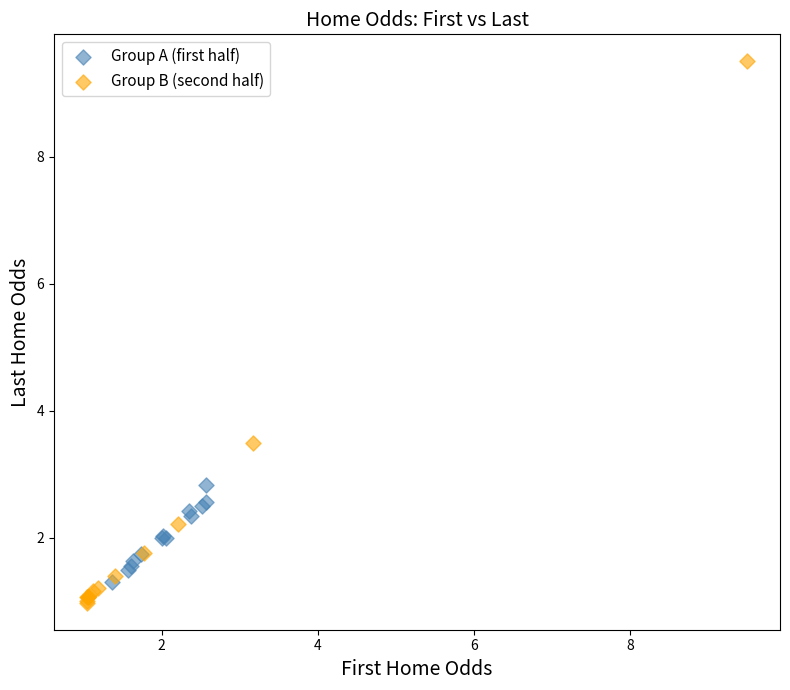

Which series contains the highest Y value?

Group B (second half)